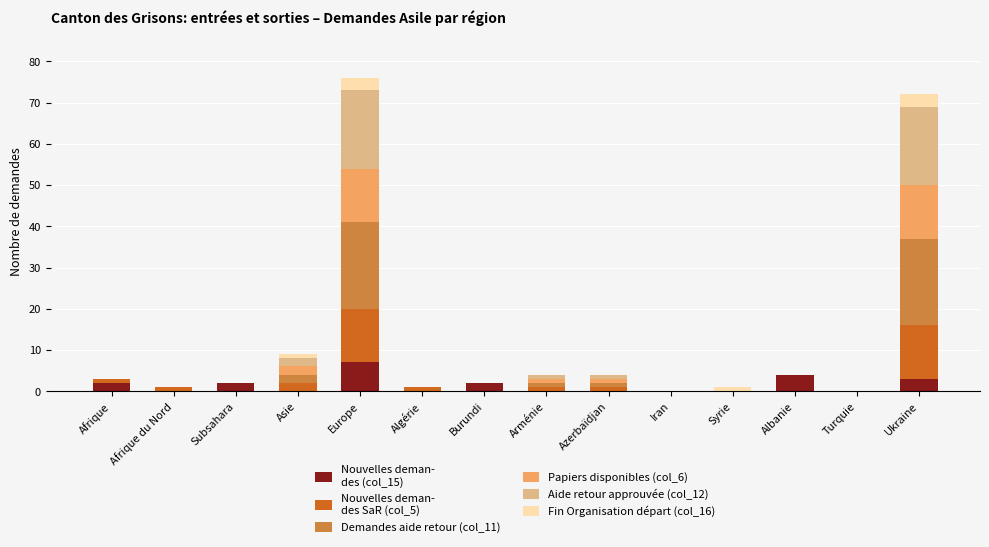

The value of Papiers disponibles (col_6) at Europe is 13. True or false?

True